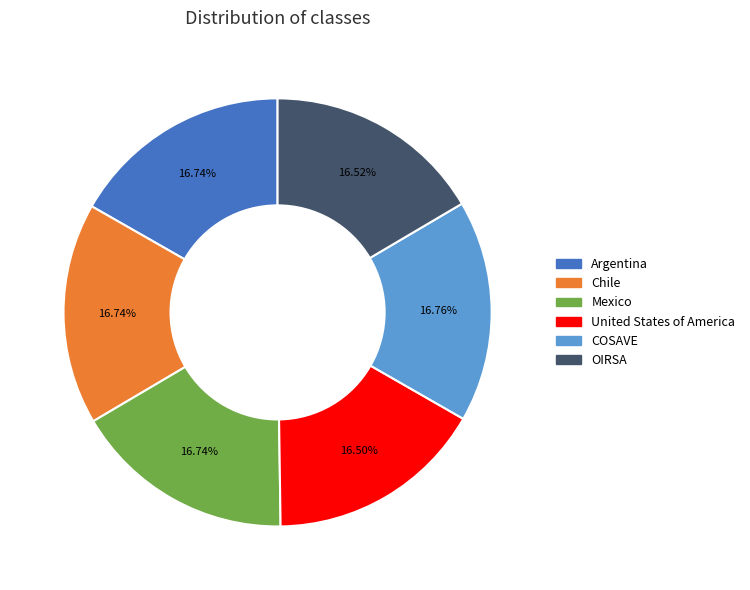

Is it true that Mexico is 24% of the pie?

False